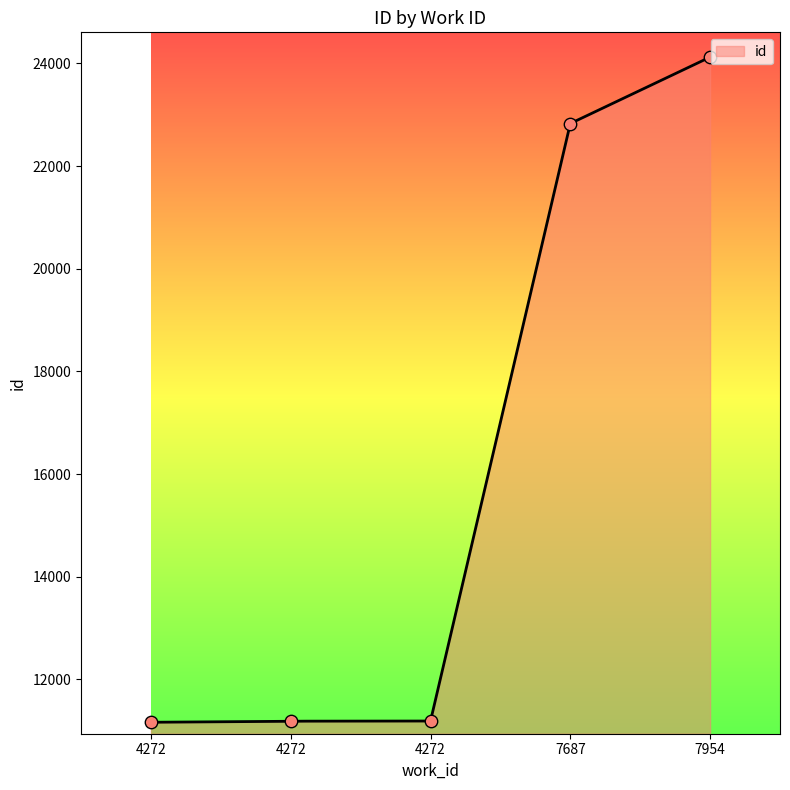

Which has a higher value, 4272 or 4272?

4272